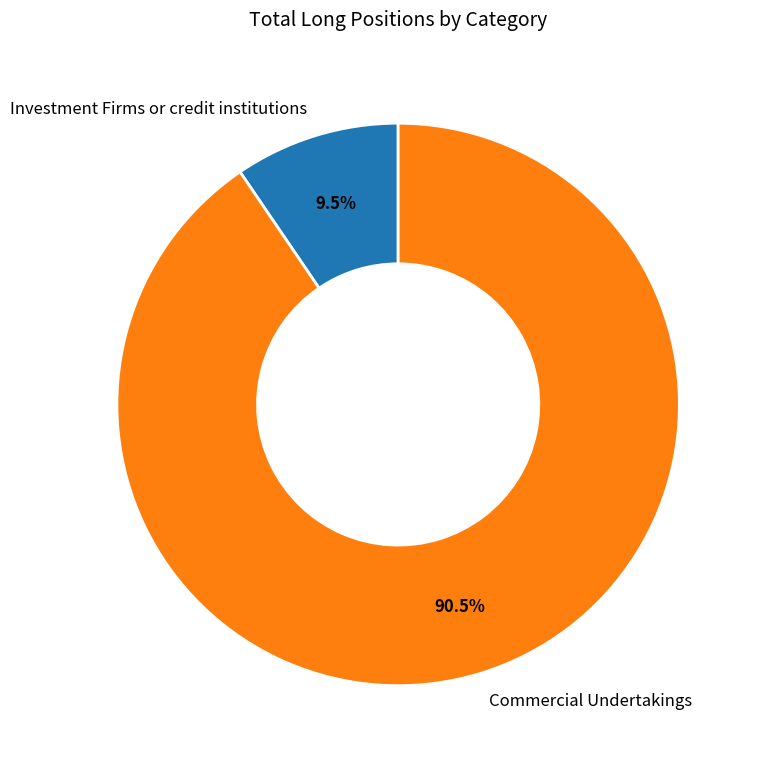

Do Commercial Undertakings and Investment Firms or credit institutions together represent more than half of the pie?

Yes